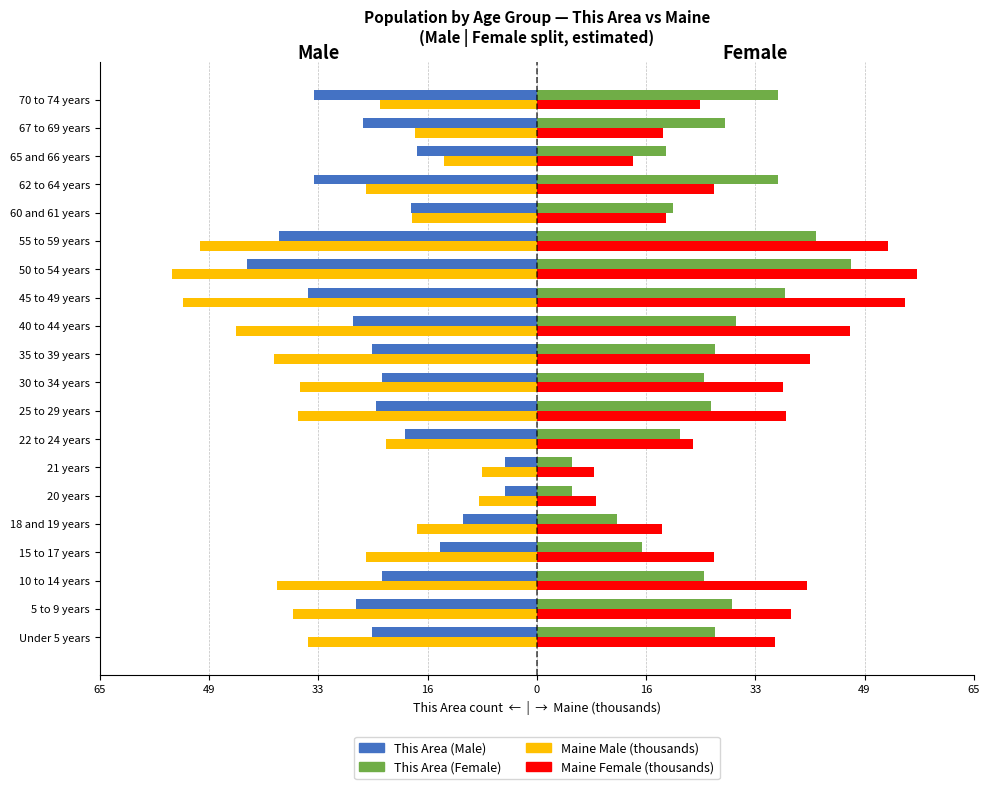

What is the smallest value displayed?

-54.4